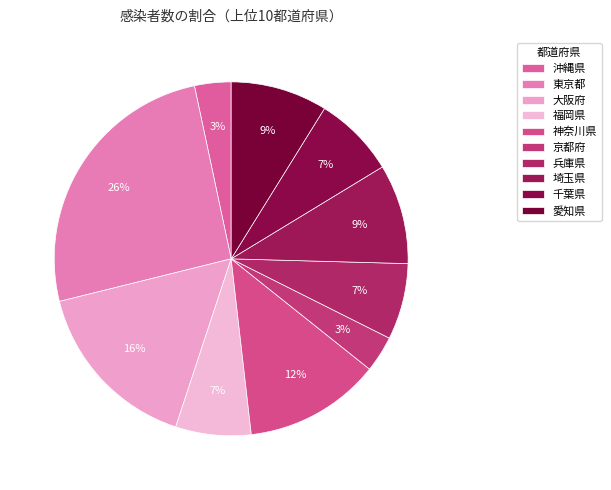

Which has a higher value, 沖縄県 or 東京都?

東京都